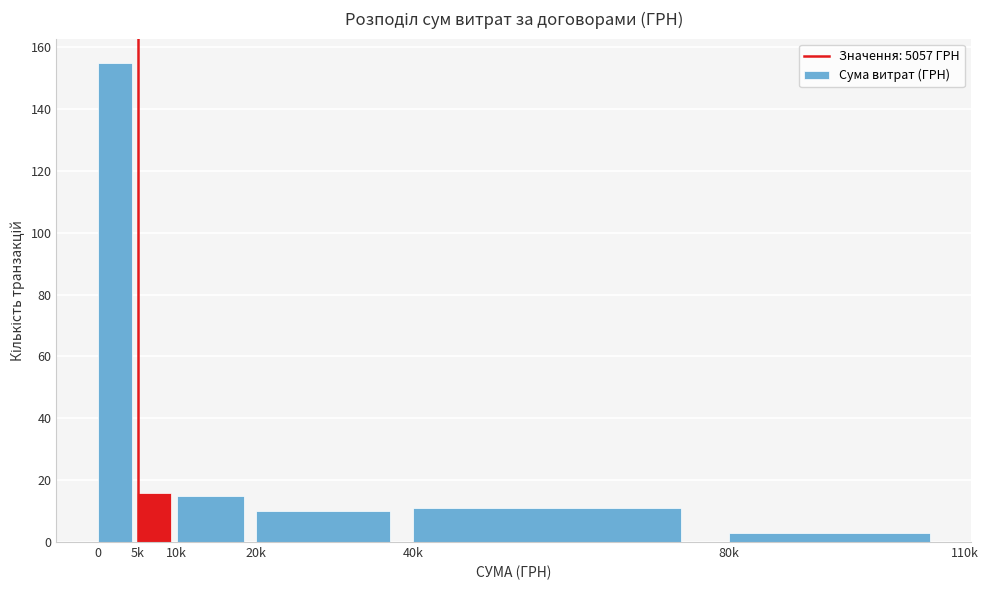

Reading left to right, extract all data points from this chart.

0=155	5k=16	10k=15	20k=10	40k=11	80k=3